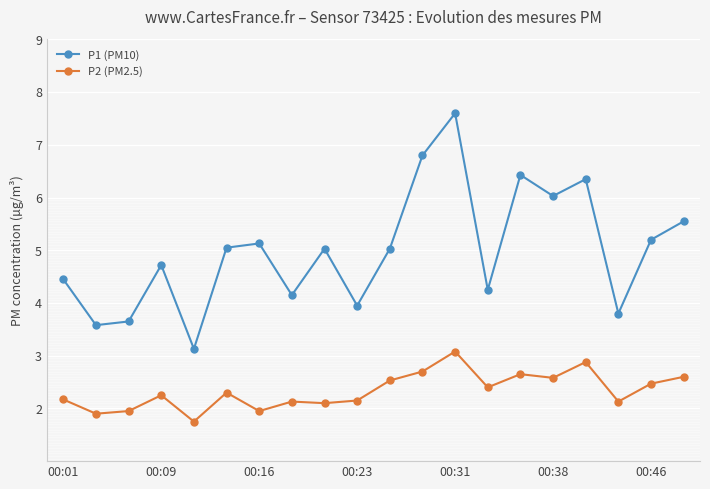

What are all the series names shown in the legend?

P1 (PM10), P2 (PM2.5)